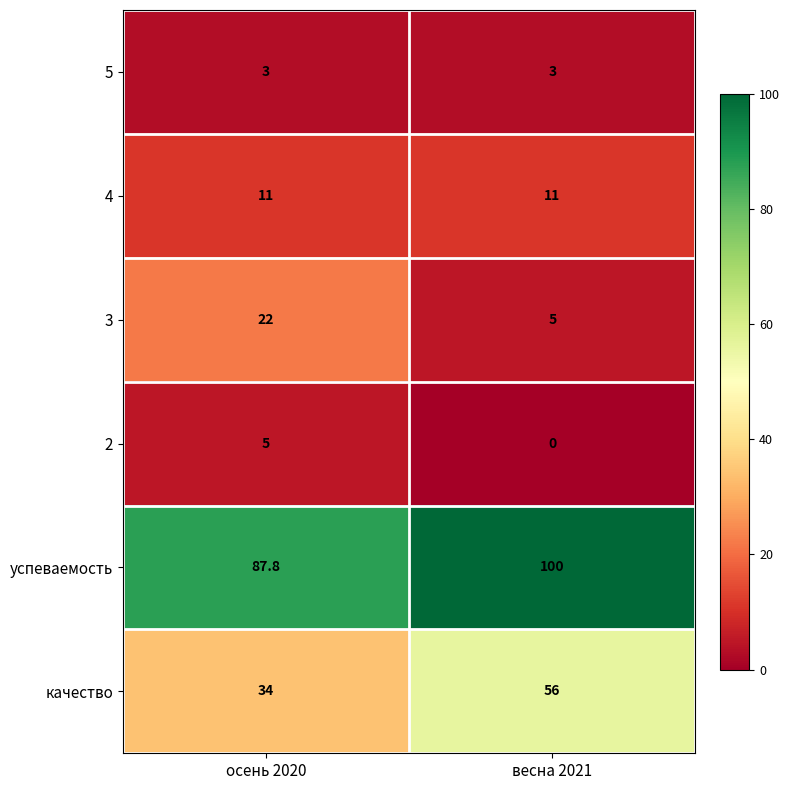

Rank the series at весна 2021 from lowest to highest value.

2, 5, 3, 4, качество, успеваемость